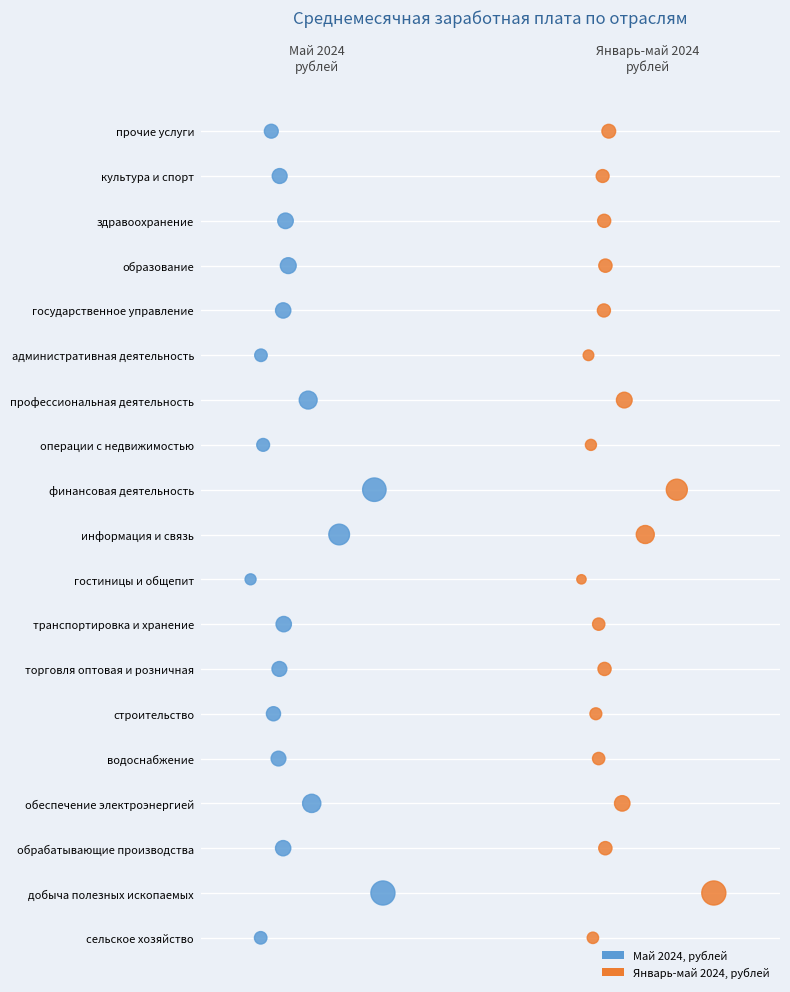

What are all the series names shown in the legend?

Май 2024, рублей, Январь-май 2024, рублей